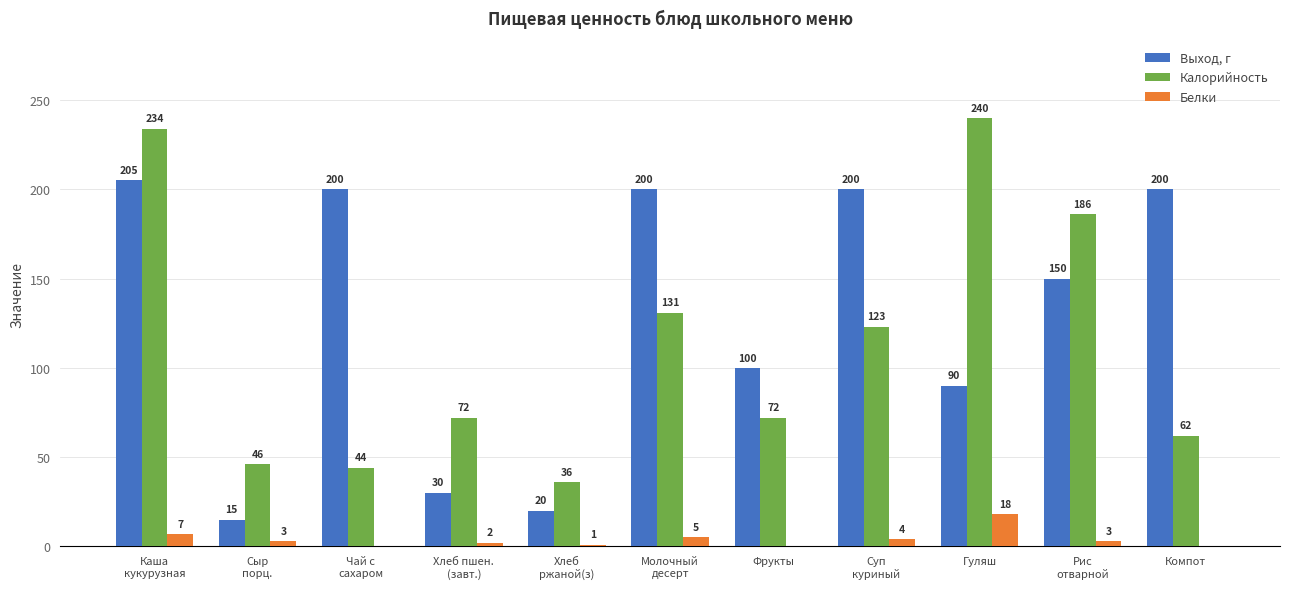

What is the highest value of the Калорийность series?

240